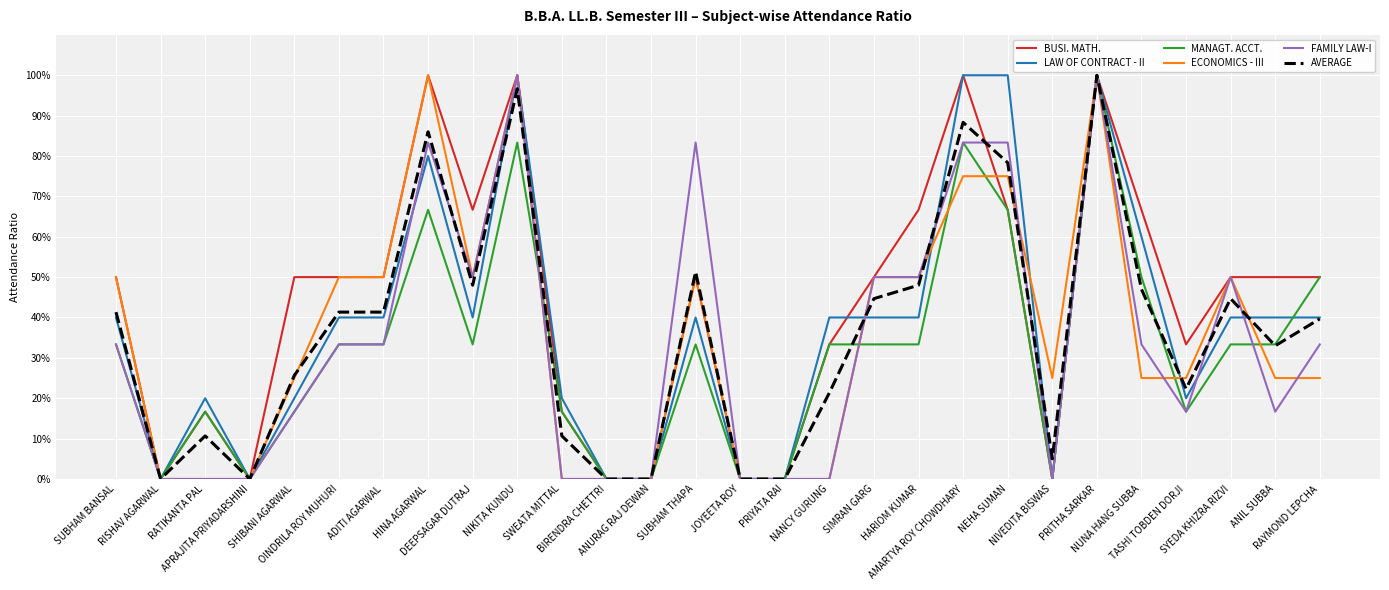

Is this an area chart (filled region under the line)?

No